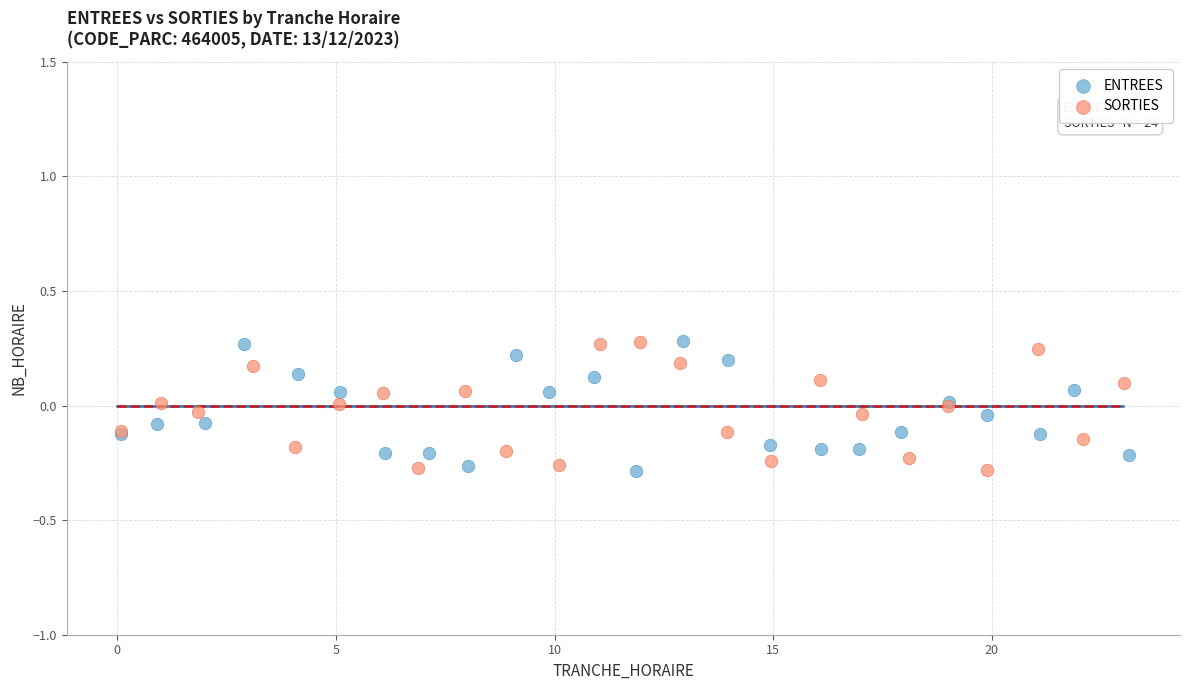

What are all the series names shown in the legend?

ENTREES, SORTIES